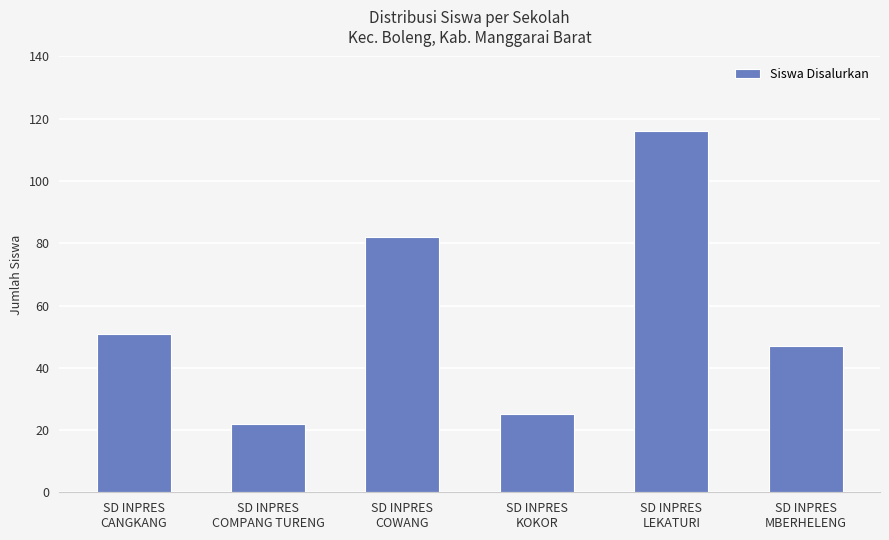

What is the smallest value displayed?

22